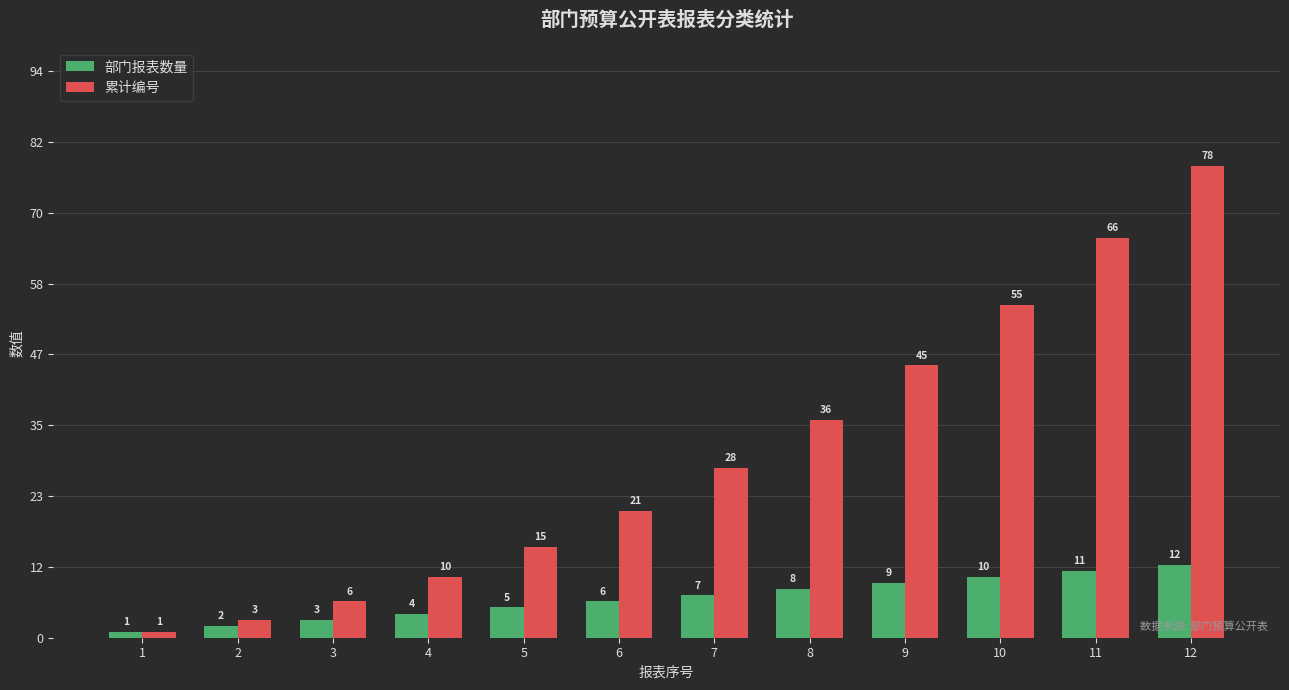

What is the difference between the maximum and minimum values in the 累计编号 series?

77